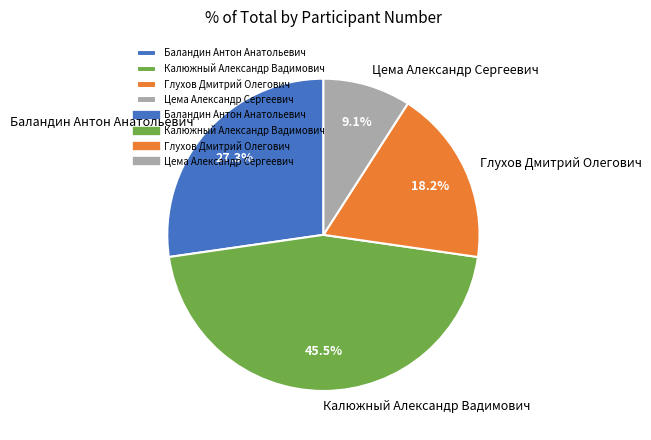

To the nearest percent, what percentage of the pie is Цема Александр Сергеевич?

9%